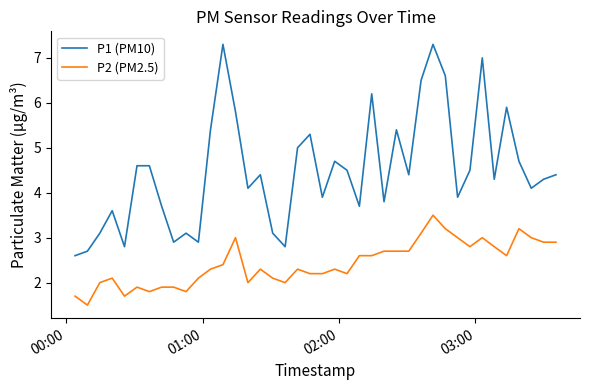

How many distinct data groups are displayed?

2